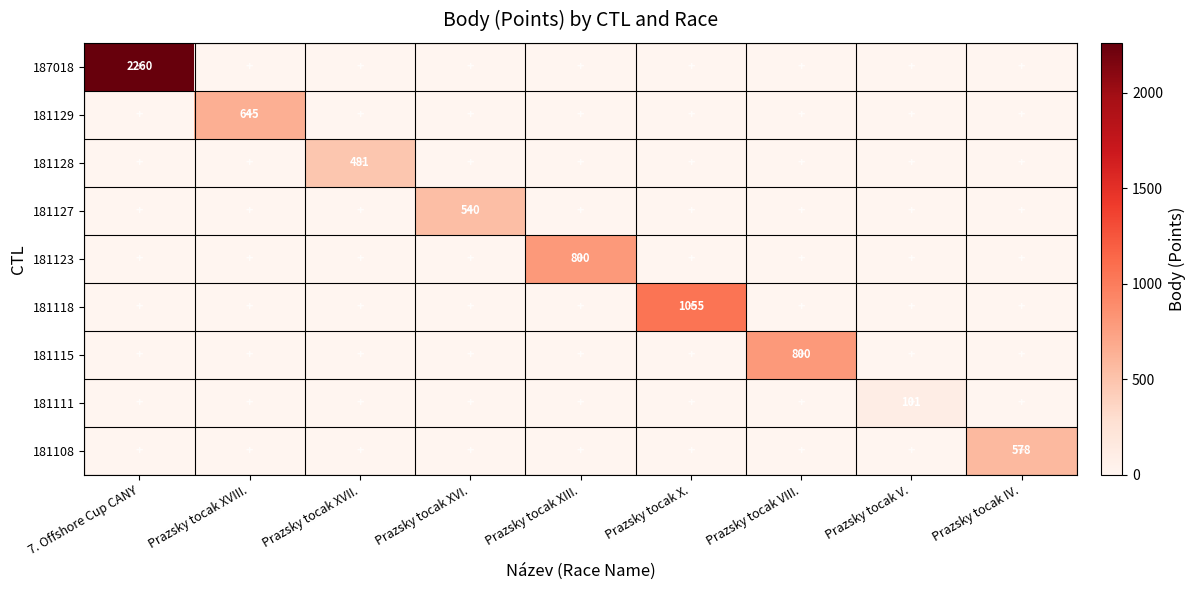

Rank the categories by 181128 value from highest to lowest.

Prazsky tocak XVII., 7. Offshore Cup CANY, Prazsky tocak XVIII., Prazsky tocak XVI., Prazsky tocak XIII., Prazsky tocak X., Prazsky tocak VIII., Prazsky tocak V., Prazsky tocak IV.